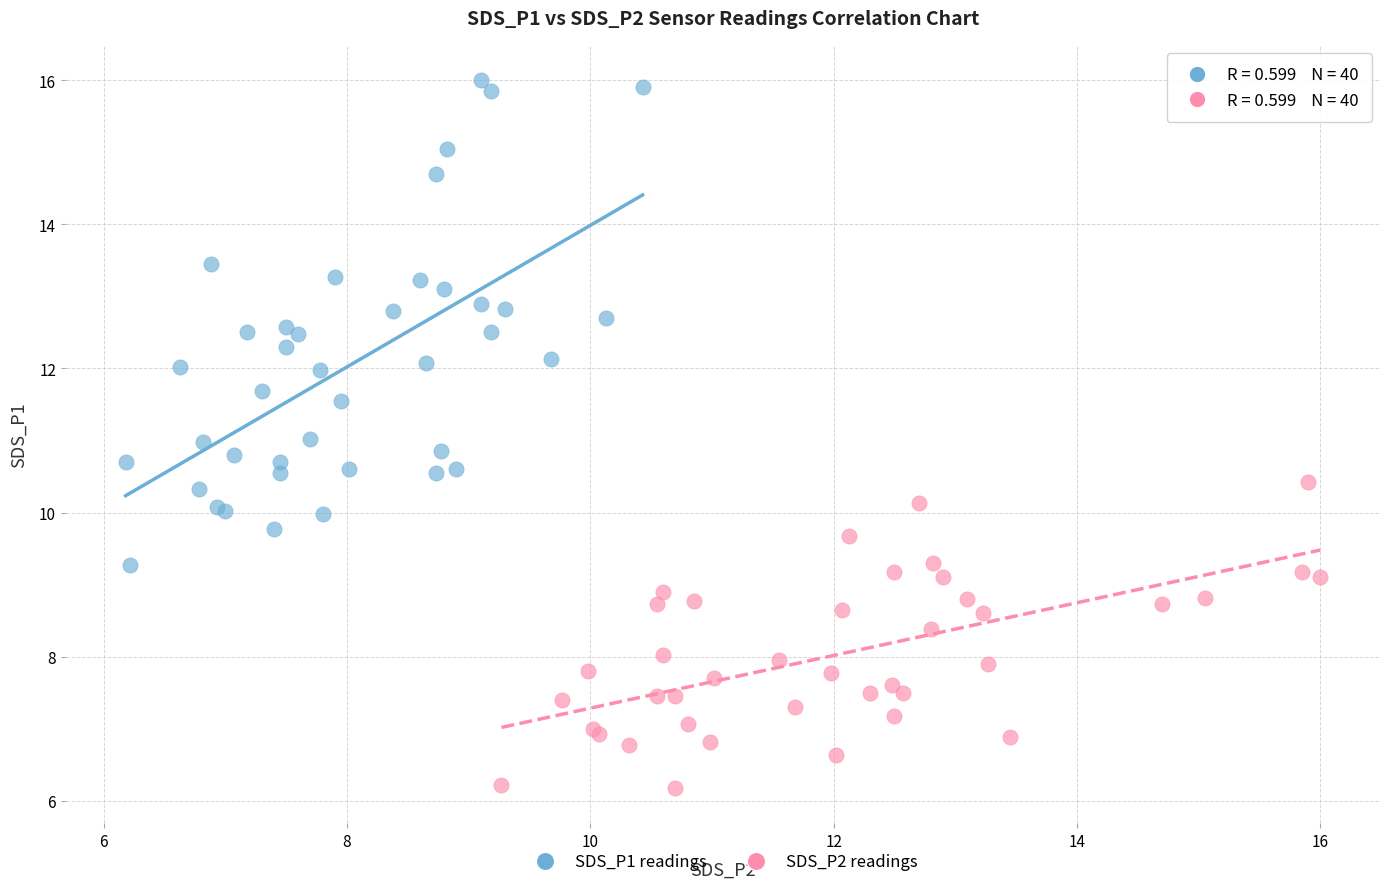

Which series has the largest Y range (max minus min)?

SDS_P1 readings